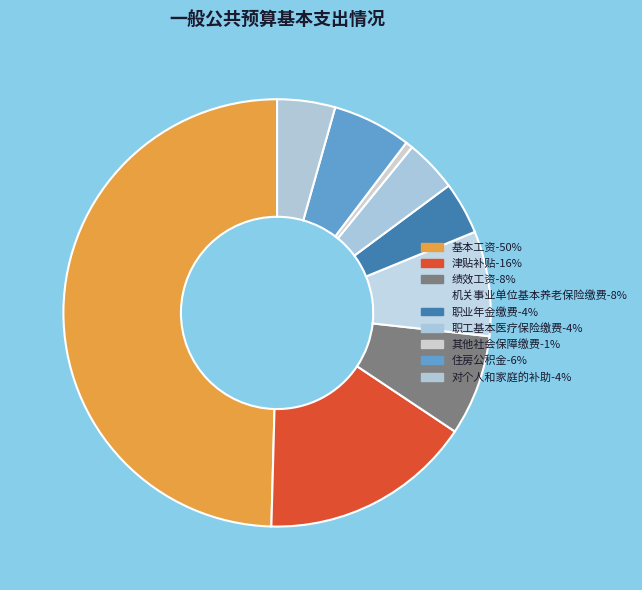

What is the ratio of the value at 职工基本医疗保险缴费 to the value at 其他社会保障缴费?

7.3